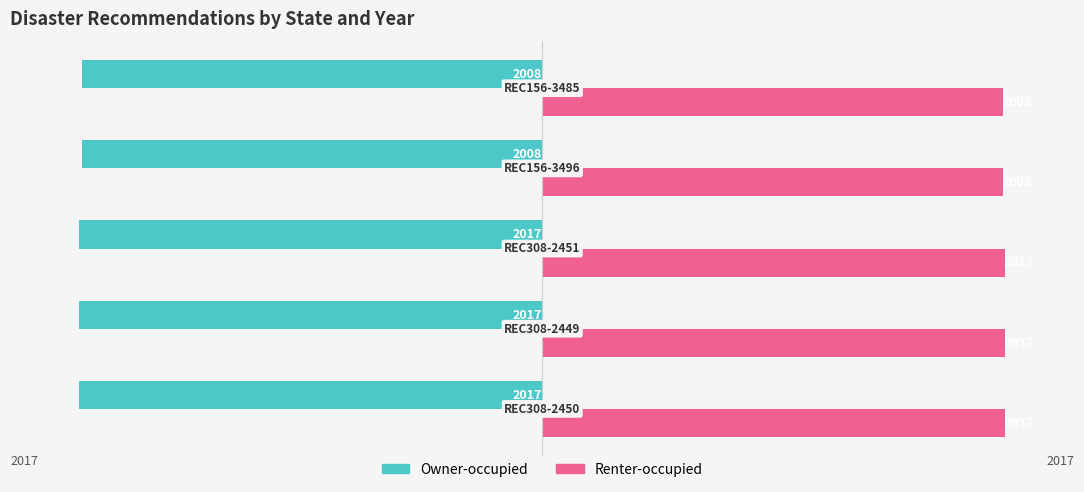

Rank the series by their maximum value, from lowest to highest.

Owner-occupied, Renter-occupied